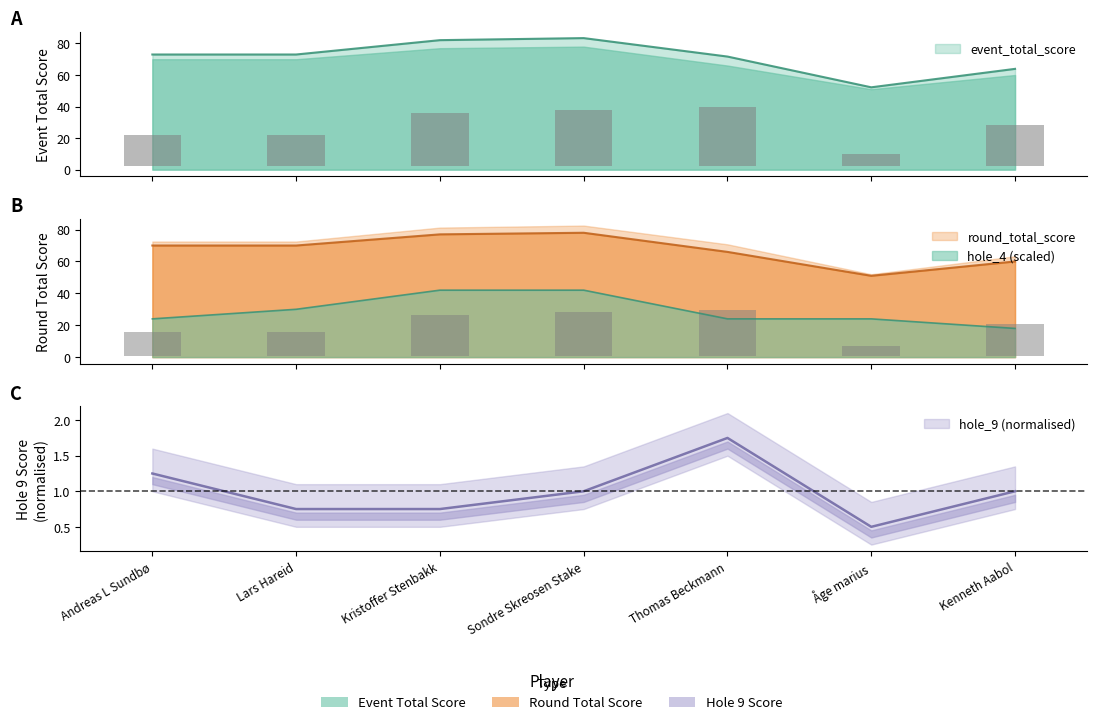

Reading left to right, what are all the values shown in this chart?

event_relative_score: 20.0	20.0	34.0	36.0	38.0	8.0	26.0
event_total_score: 70.0	70.0	77.0	78.0	66.0	51.0	60.0
round_relative_score: 15.0	15.0	25.5	27.0	28.5	6.0	19.5
round_total_score: 73.0	73.0	82.1	83.4	71.7	52.2	63.9
hole_9: 1.2	0.8	0.8	1.0	1.8	0.5	1.0
hole_4: 24.0	30.0	42.0	42.0	24.0	24.0	18.0